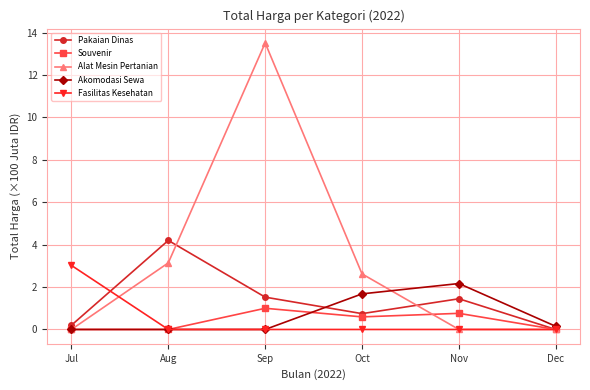

What is the difference between the Souvenir values at Dec and Sep?

1.0